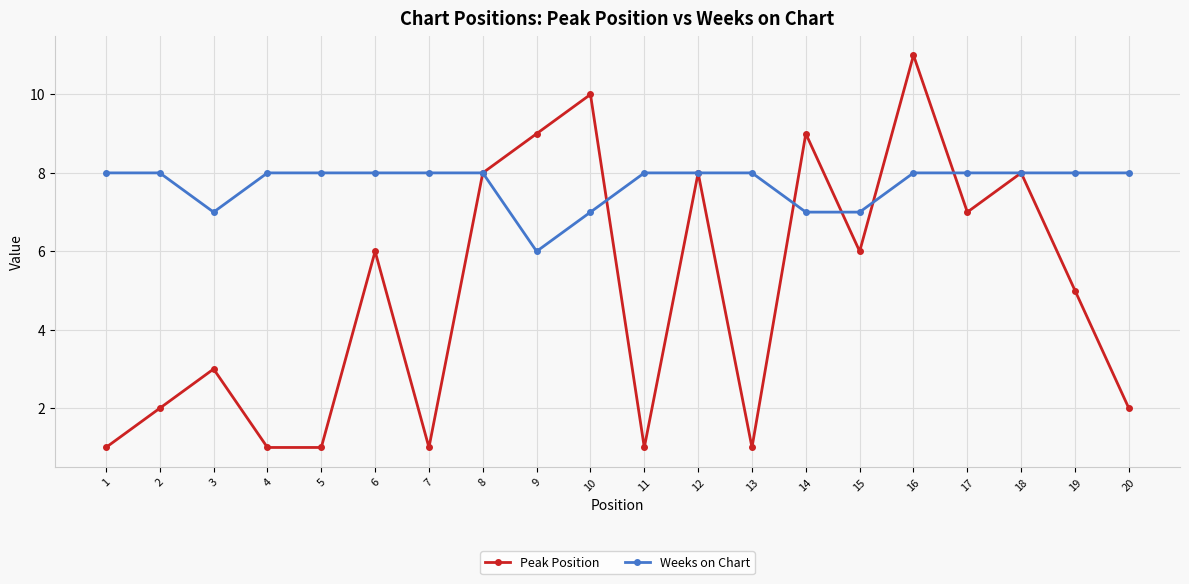

Which series has the largest total across all categories?

Weeks on Chart